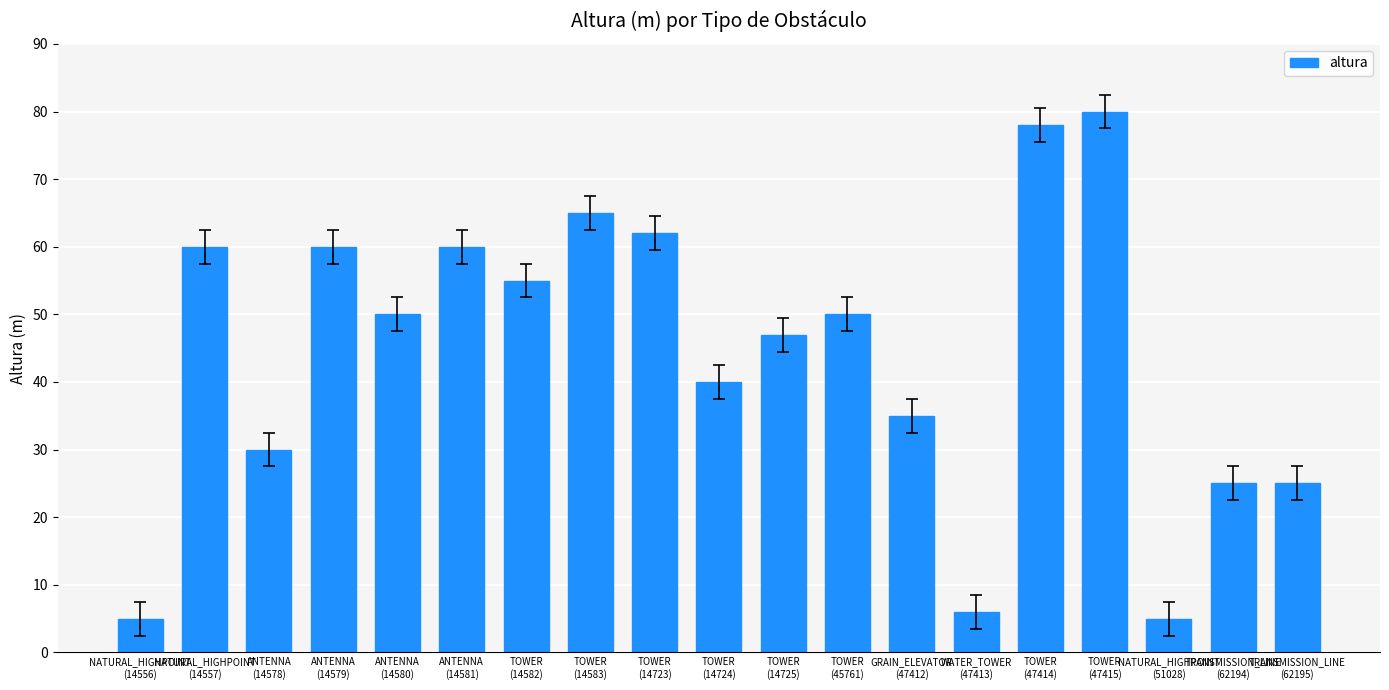

Reading left to right, transcribe all the data shown in this chart.

NATURAL_HIGHPOINT
(14556)=5	NATURAL_HIGHPOINT
(14557)=60	ANTENNA
(14578)=30	ANTENNA
(14579)=60	ANTENNA
(14580)=50	ANTENNA
(14581)=60	TOWER
(14582)=55	TOWER
(14583)=65	TOWER
(14723)=62	TOWER
(14724)=40	TOWER
(14725)=47	TOWER
(45761)=50	GRAIN_ELEVATOR
(47412)=35	WATER_TOWER
(47413)=6	TOWER
(47414)=78	TOWER
(47415)=80	NATURAL_HIGHPOINT
(51028)=5	TRANSMISSION_LINE
(62194)=25	TRANSMISSION_LINE
(62195)=25